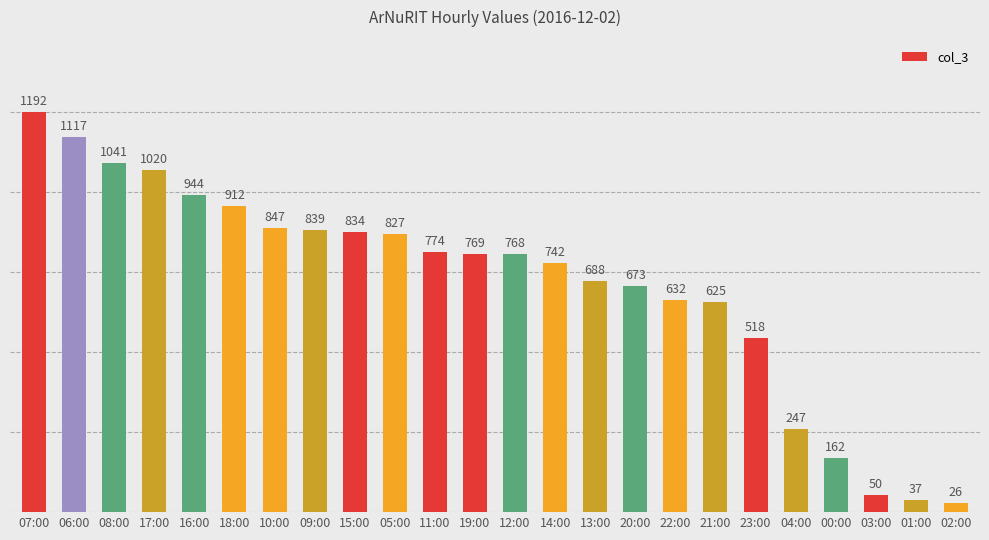

What is the ratio of the value at 12:00 to the value at 05:00?

0.9